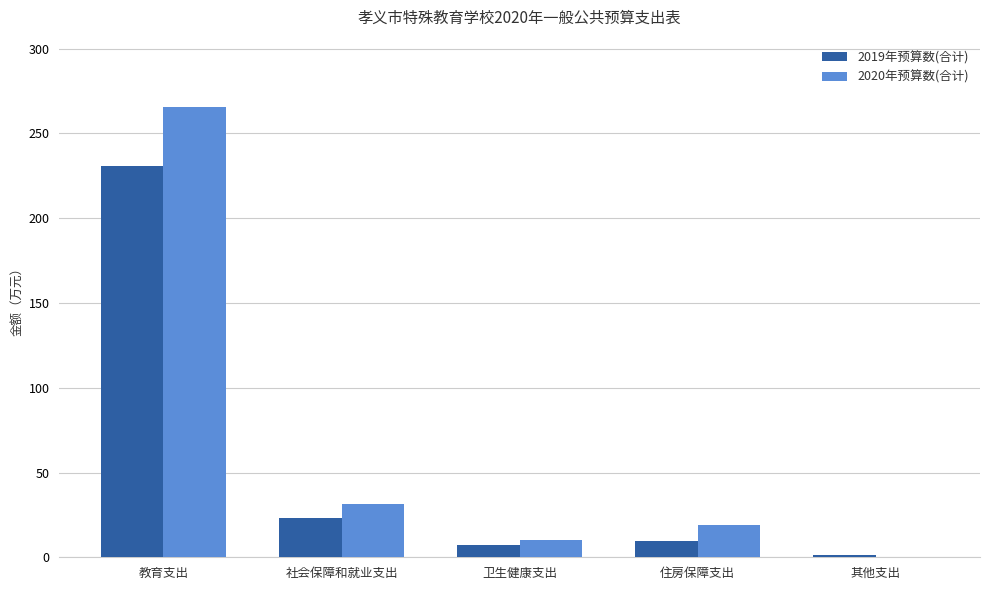

Count the number of categories in the chart.

5